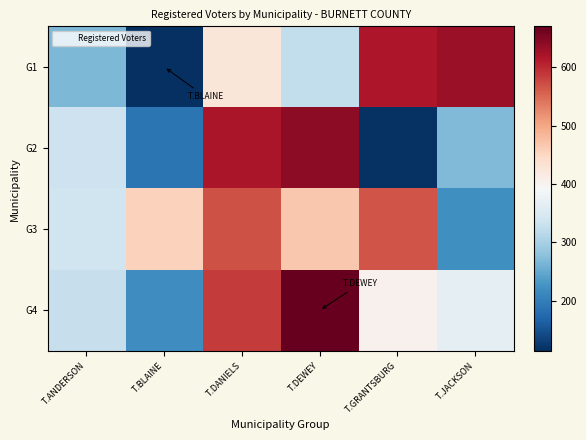

Rank the series by their maximum value, from highest to lowest.

G4, G2, G1, G3